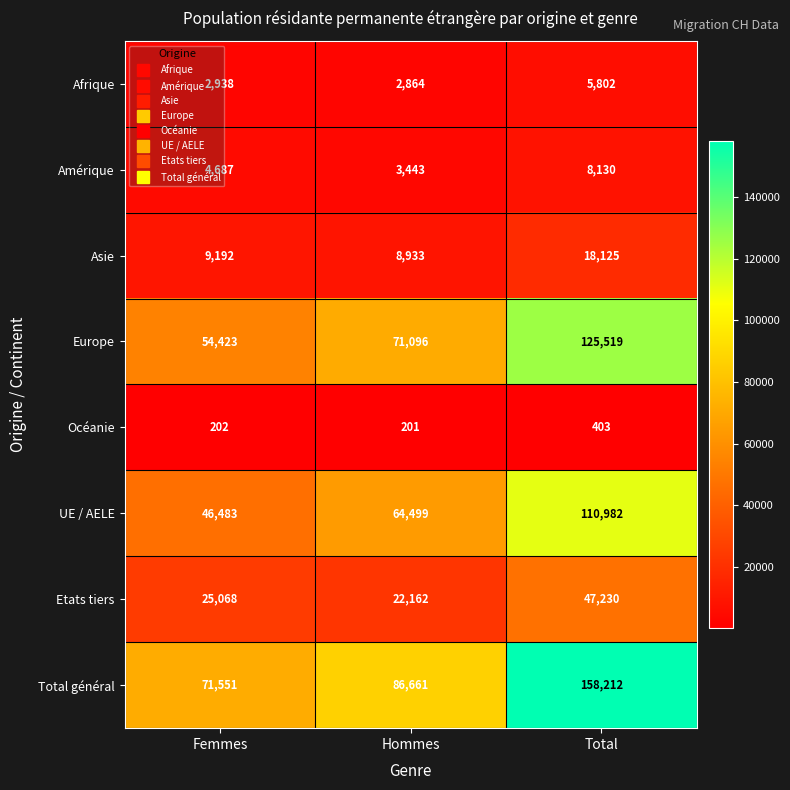

What is the average value of the Amérique series?

5420